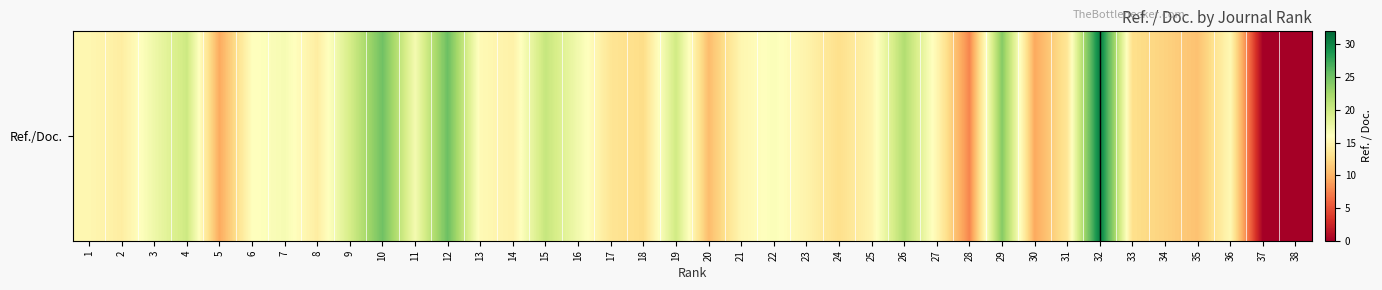

Which category has the lowest value across all series?

37